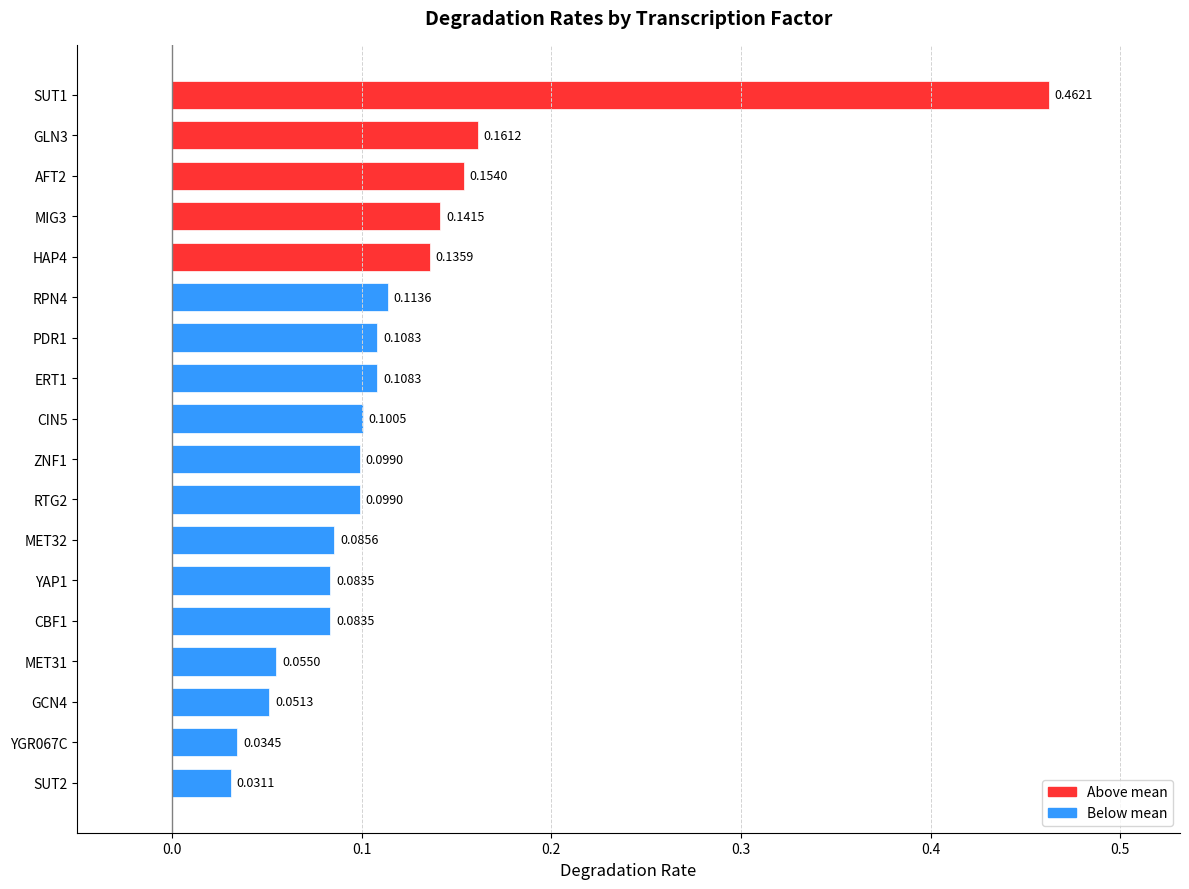

Between GLN3 and MET31, which is larger?

GLN3